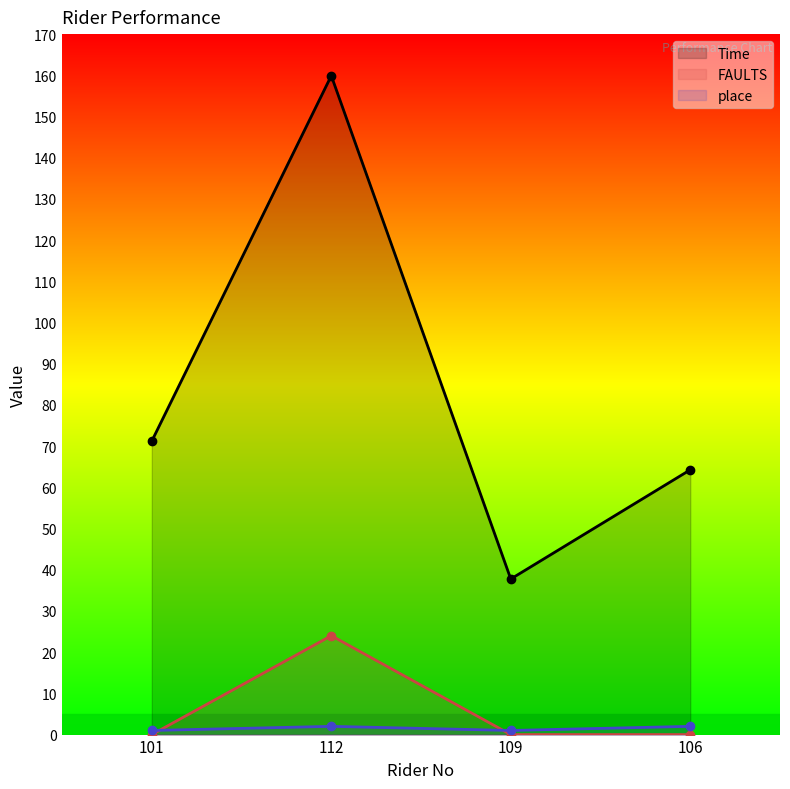

What position from the right is 112?

3